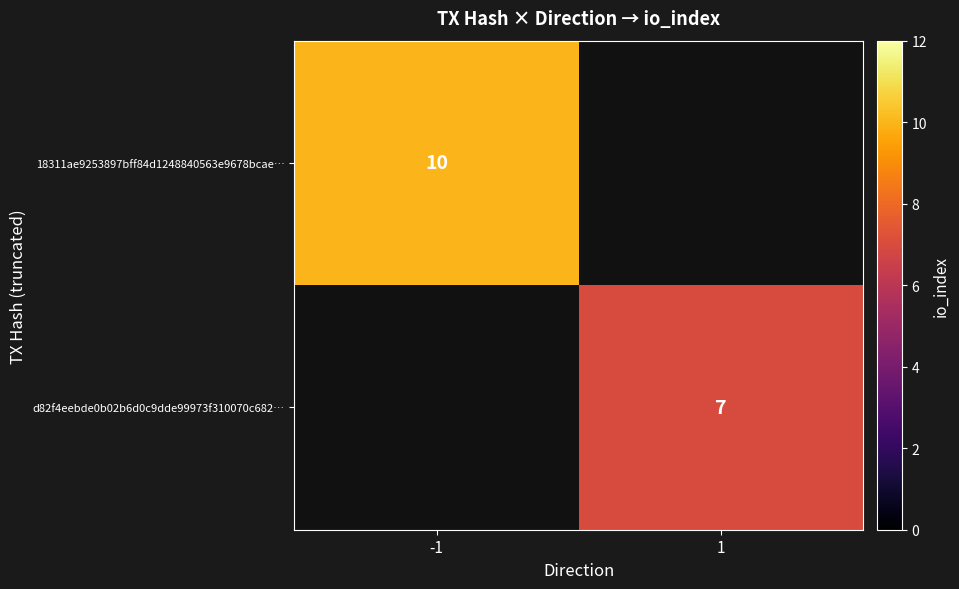

Is it true that d82f4eebde0b02b6d0c9dde99973f310070c682… equals 7 at 1?

True